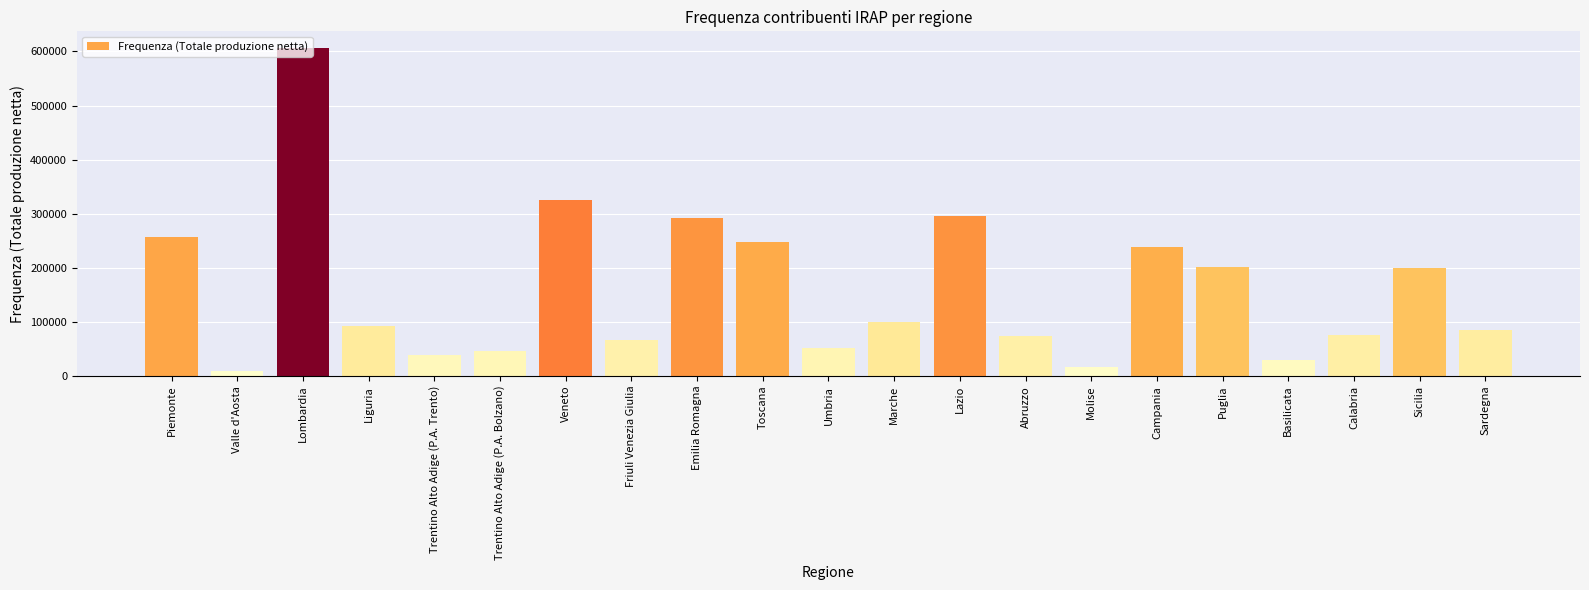

What is the greatest value displayed?

606920